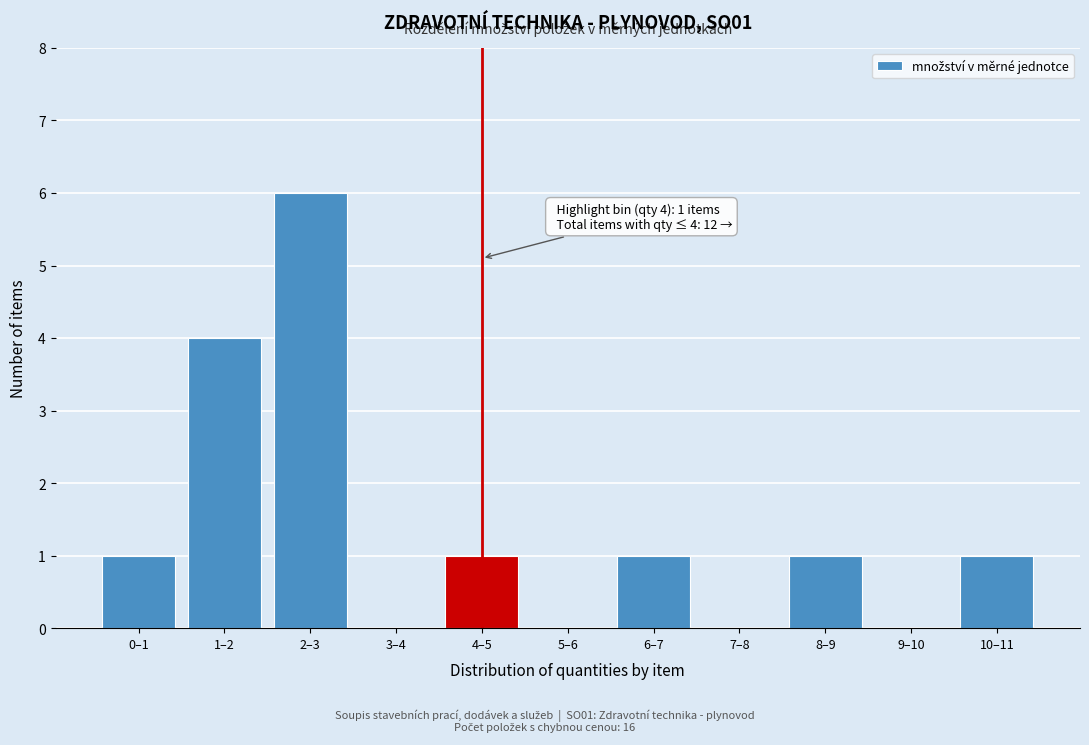

Reading left to right, extract all data points from this chart.

0–1=1	1–2=4	2–3=6	3–4=0	4–5=1	5–6=0	6–7=1	7–8=0	8–9=1	9–10=0	10–11=1